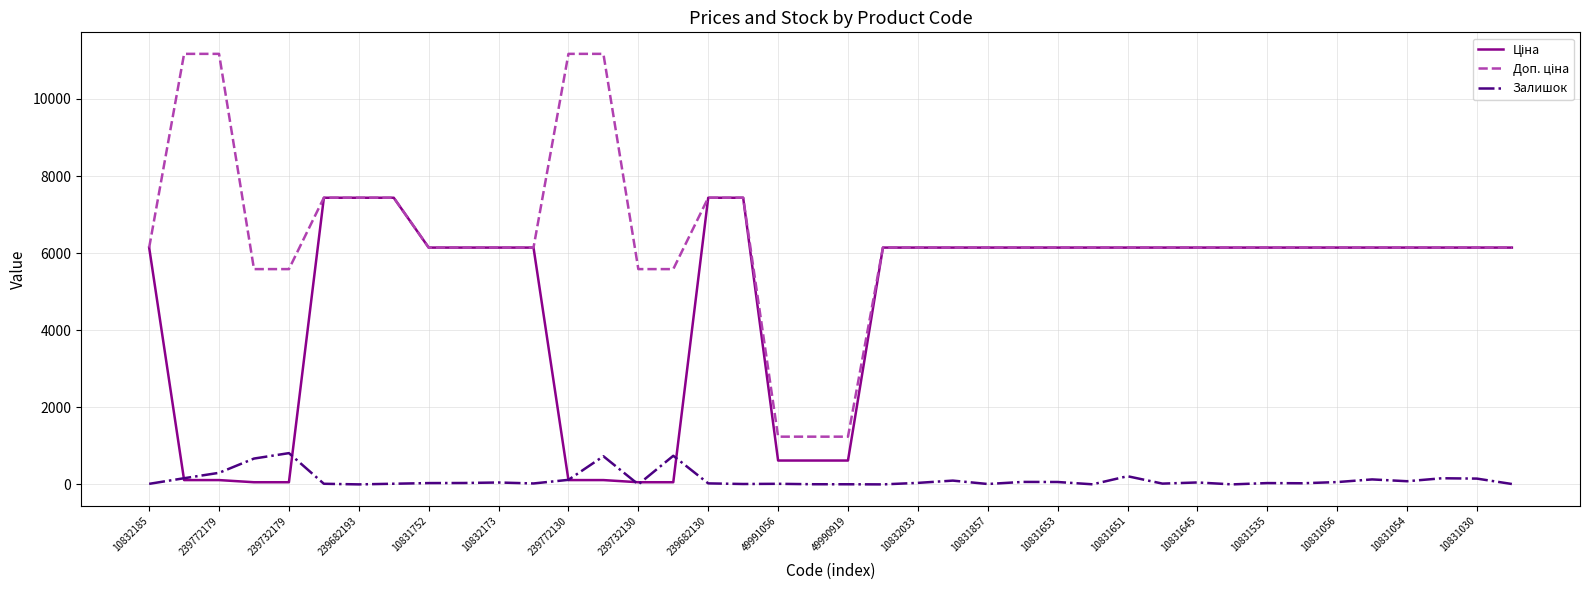

What is the difference between the maximum and second lowest values in the Доп. ціна series?

9931.0